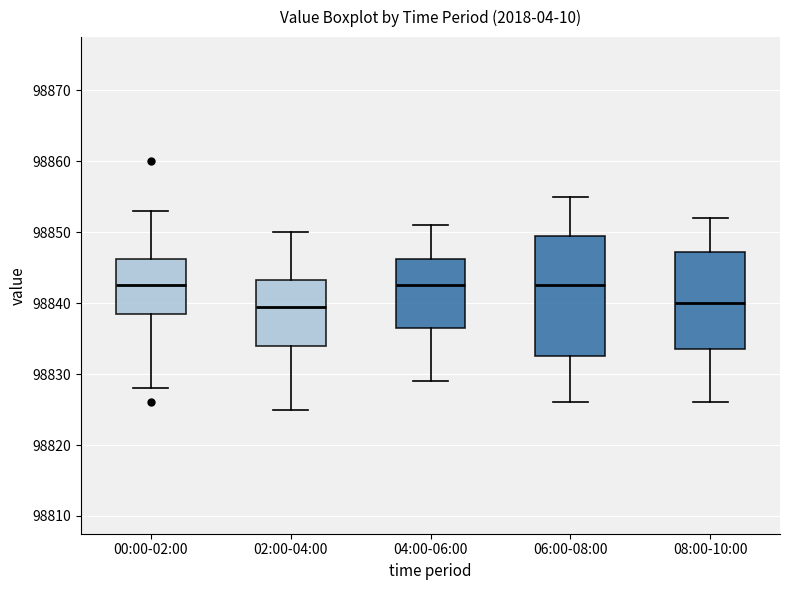

Which box is the tallest, from its lower edge to its upper edge?

06:00-08:00